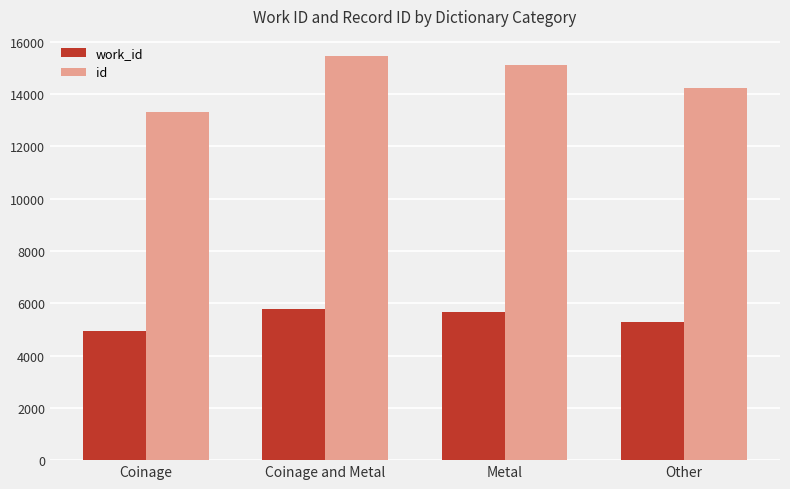

Reading left to right, extract all data points from this chart.

work_id: 4939	5791	5658	5292
id: 13300	15447	15114	14218